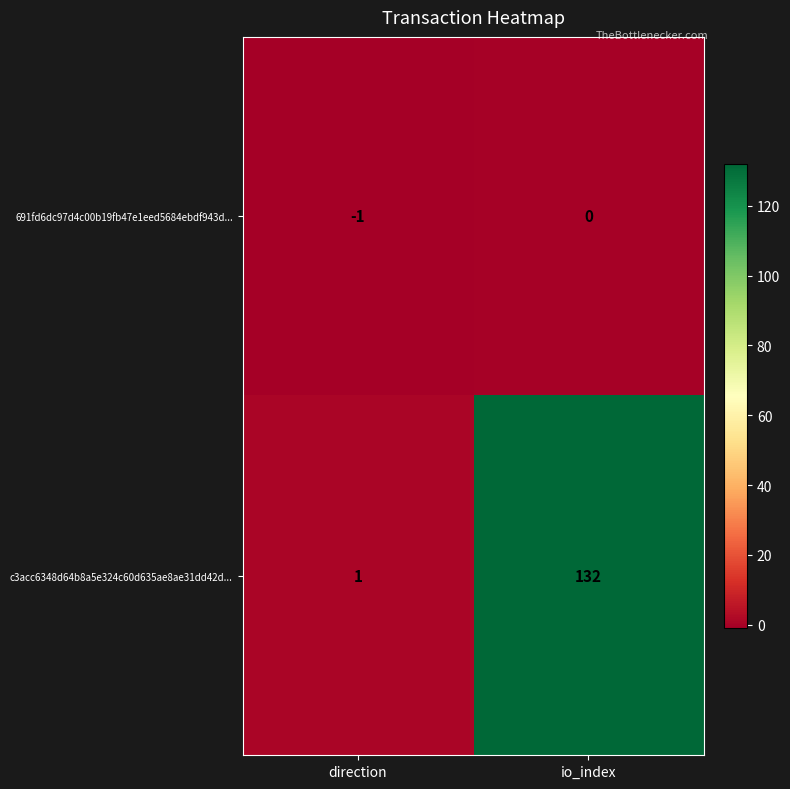

Reading left to right, extract all data points from this chart.

691fd6dc97d4c00b19fb47e1eed5684ebdf943d...: direction=-1	io_index=0
c3acc6348d64b8a5e324c60d635ae8ae31dd42d...: direction=1	io_index=132